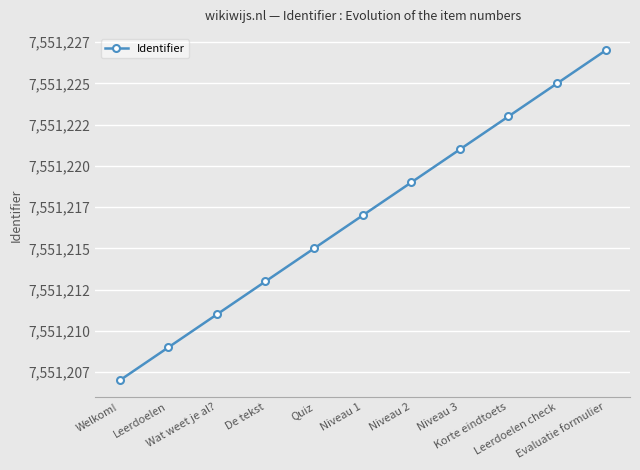

What is the smallest value displayed?

7551207